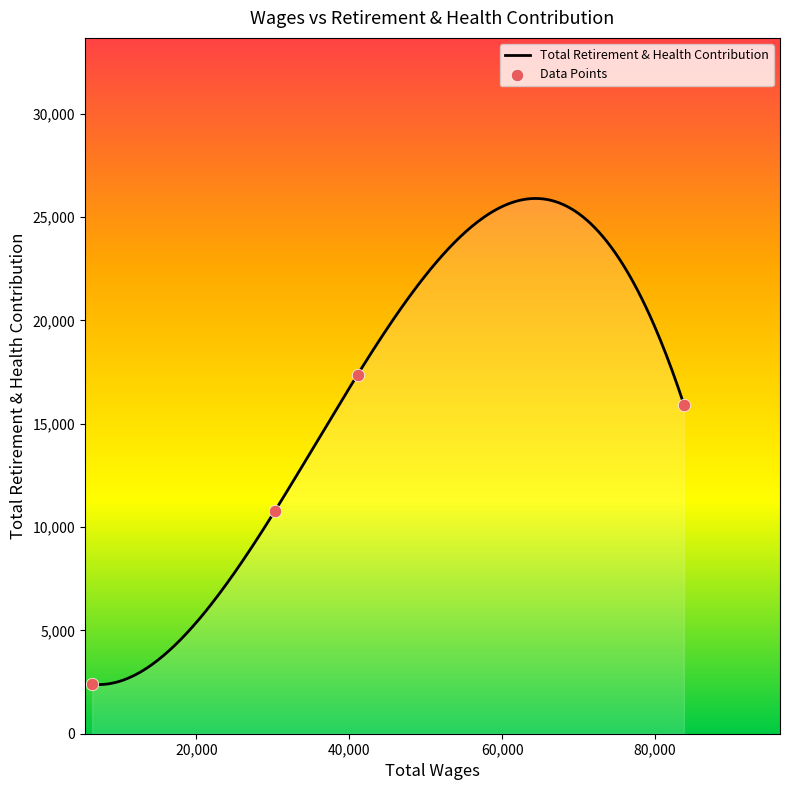

What is the change in value from 83784.0 to 6371.0?

-13532